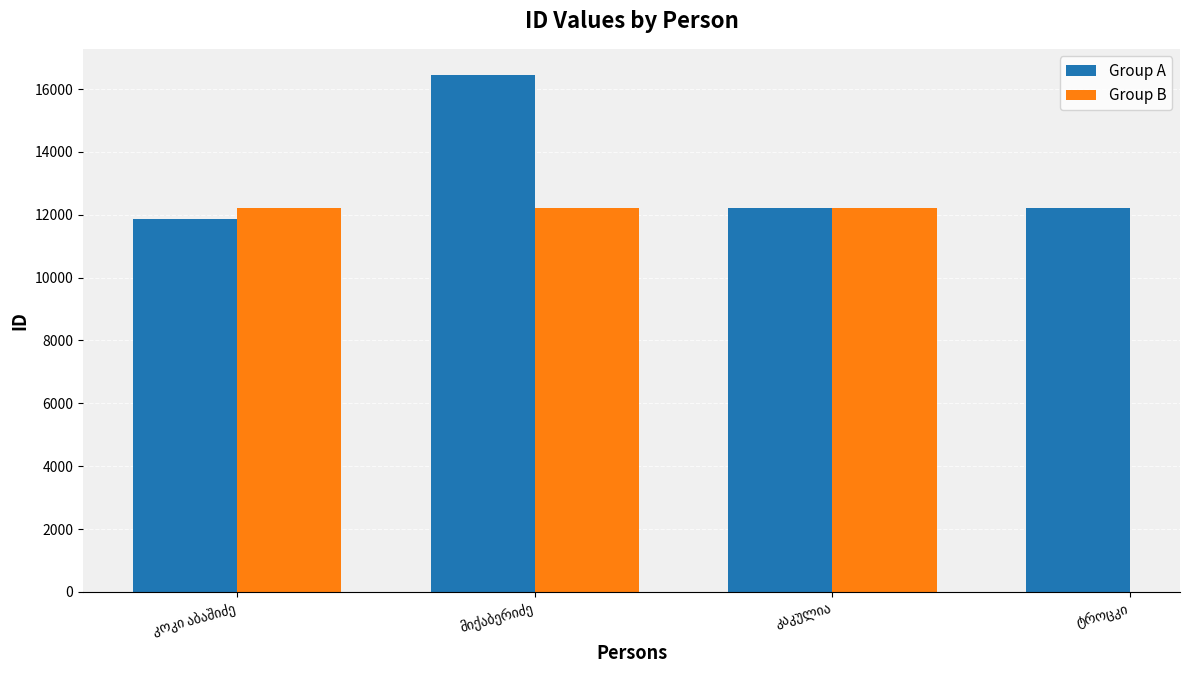

Reading left to right, extract all data points from this chart.

კოკი აბაშიძე=11871	მიქაბერიძე=16457	კაკულია=12223	ტროცკი=12224	ლუარსაბიანი=12225	გოზნიაკი=12226	ხითაროვი=12227